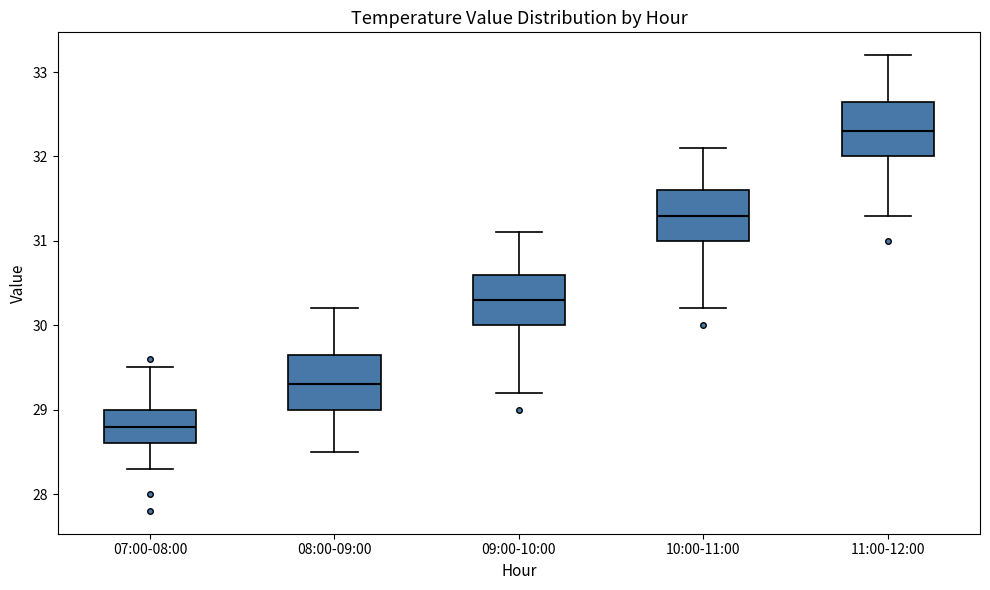

Which box has the lowest median line?

07:00-08:00